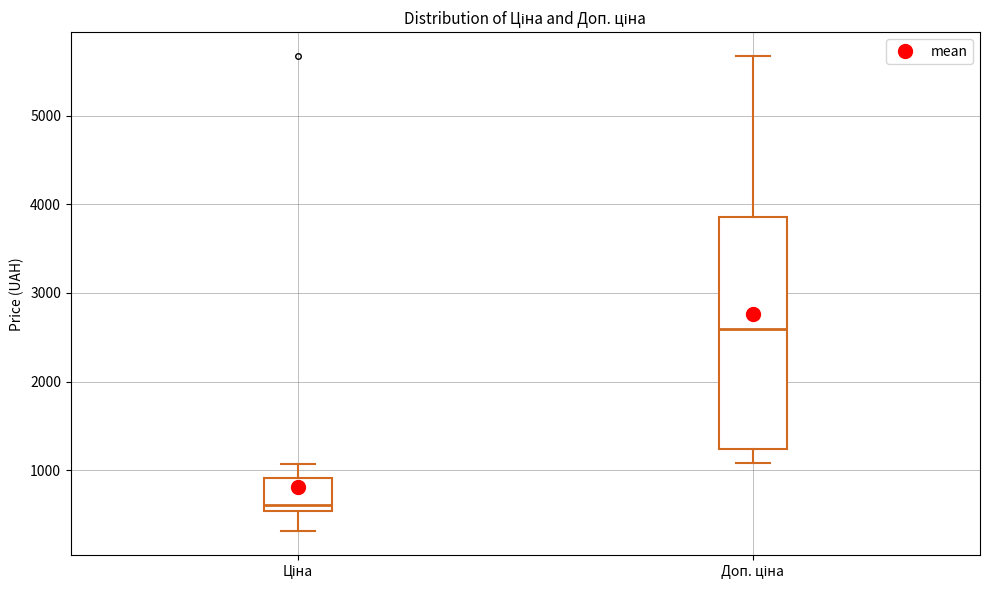

Where is the lower edge of the box for Доп. ціна on the y-axis? The values are not printed on the chart, so give them approximately, as read against the axis.

1200